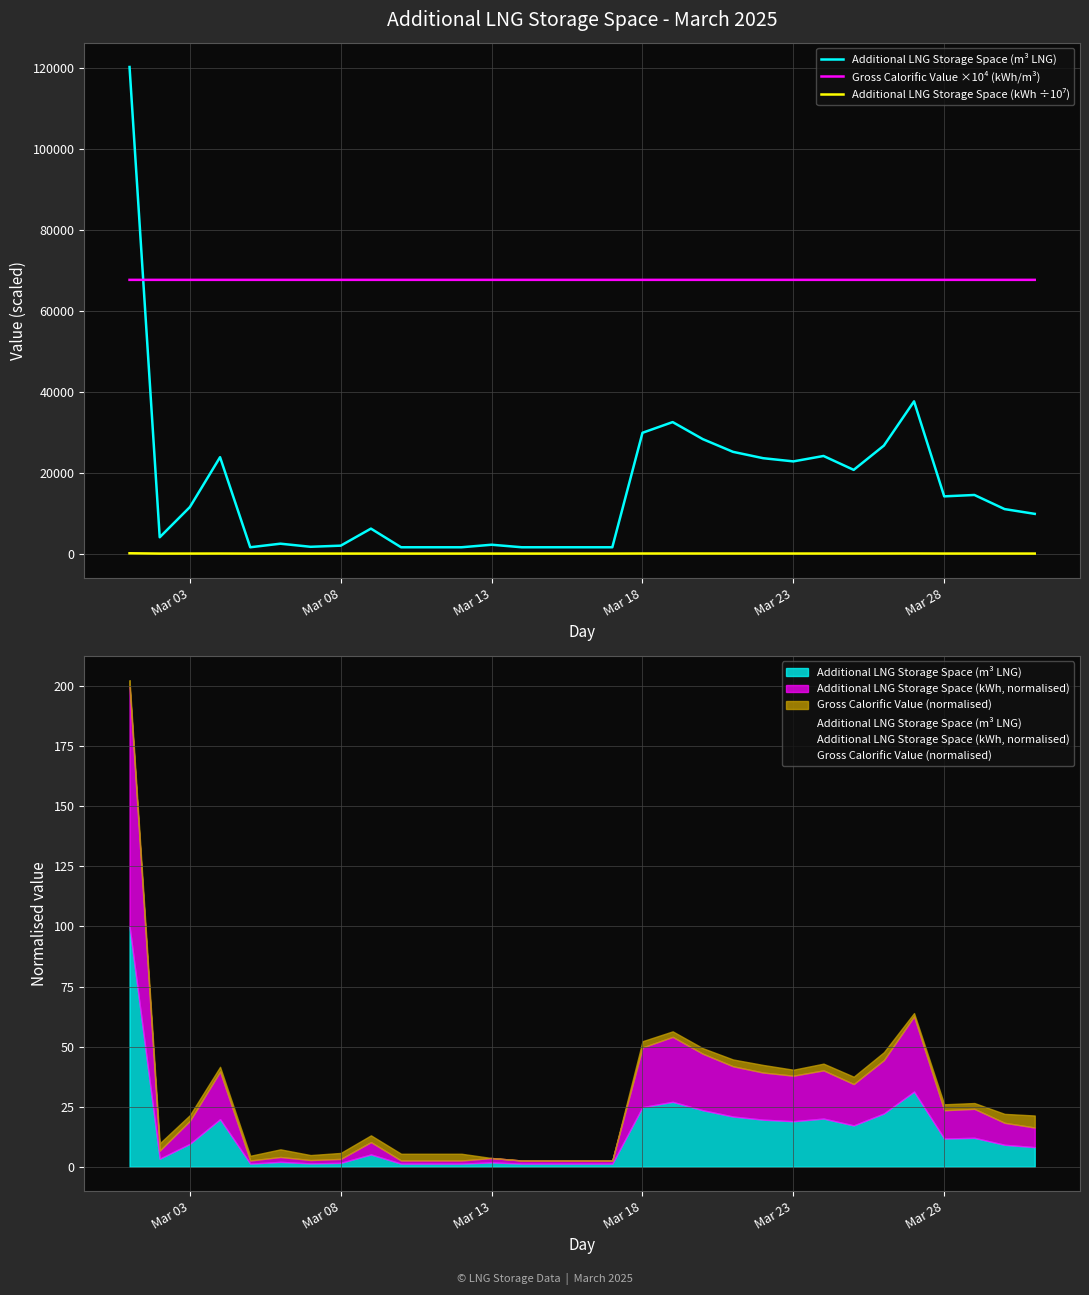

What is the lowest value of the Additional LNG Storage Space (kWh ÷10⁷) series?

1.1